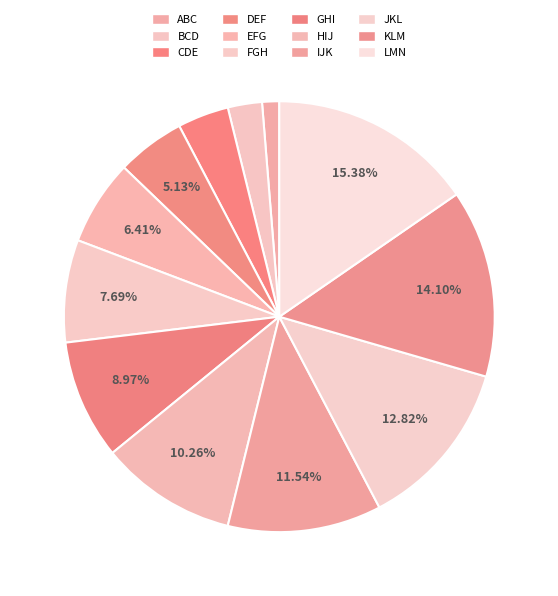

What percentage is the CDE slice, to the nearest percent?

4%